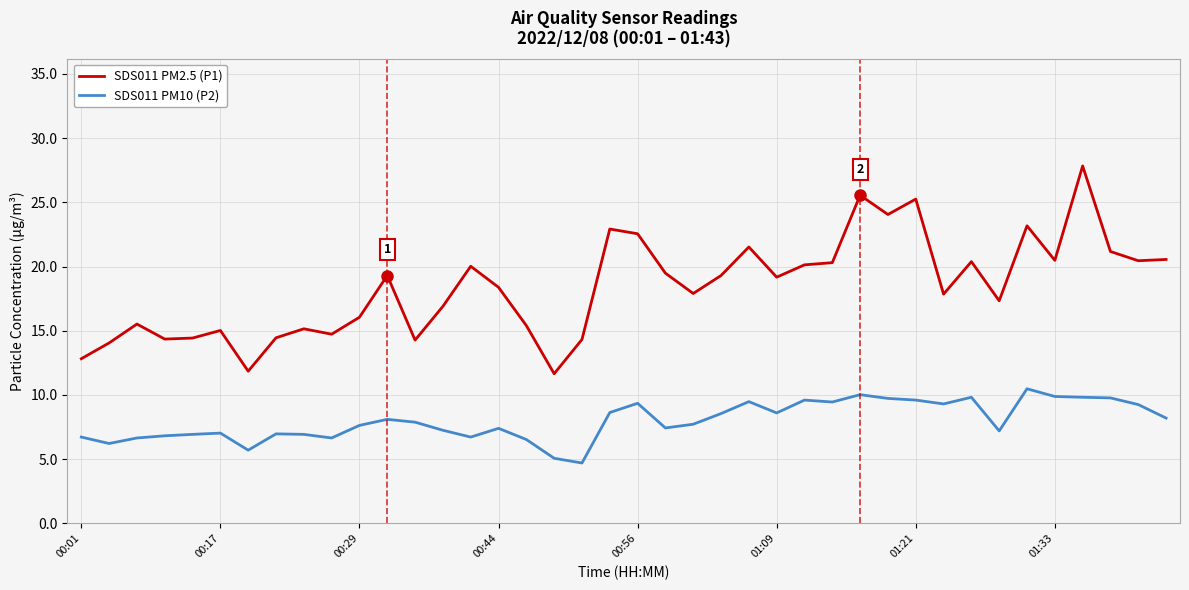

What is the minimum value for SDS011 PM2.5 (P1)?

11.7